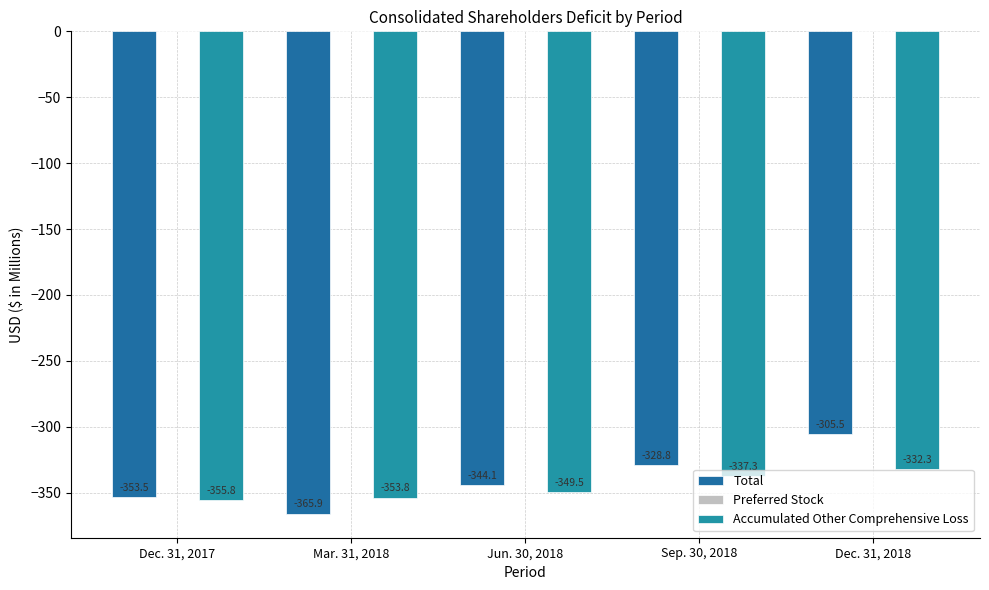

Which series has the largest total across all categories?

Total